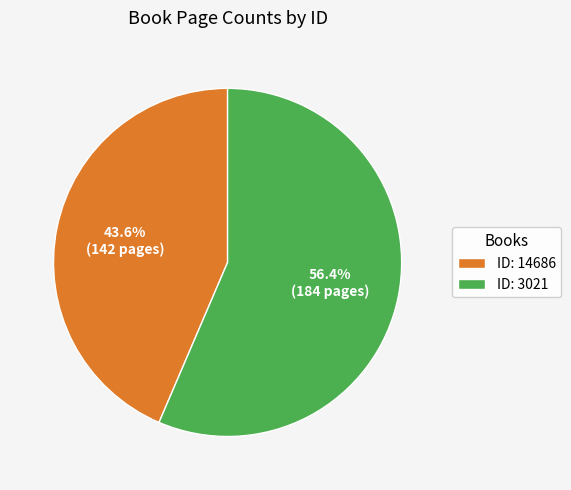

What is the majority slice?

ID: 3021